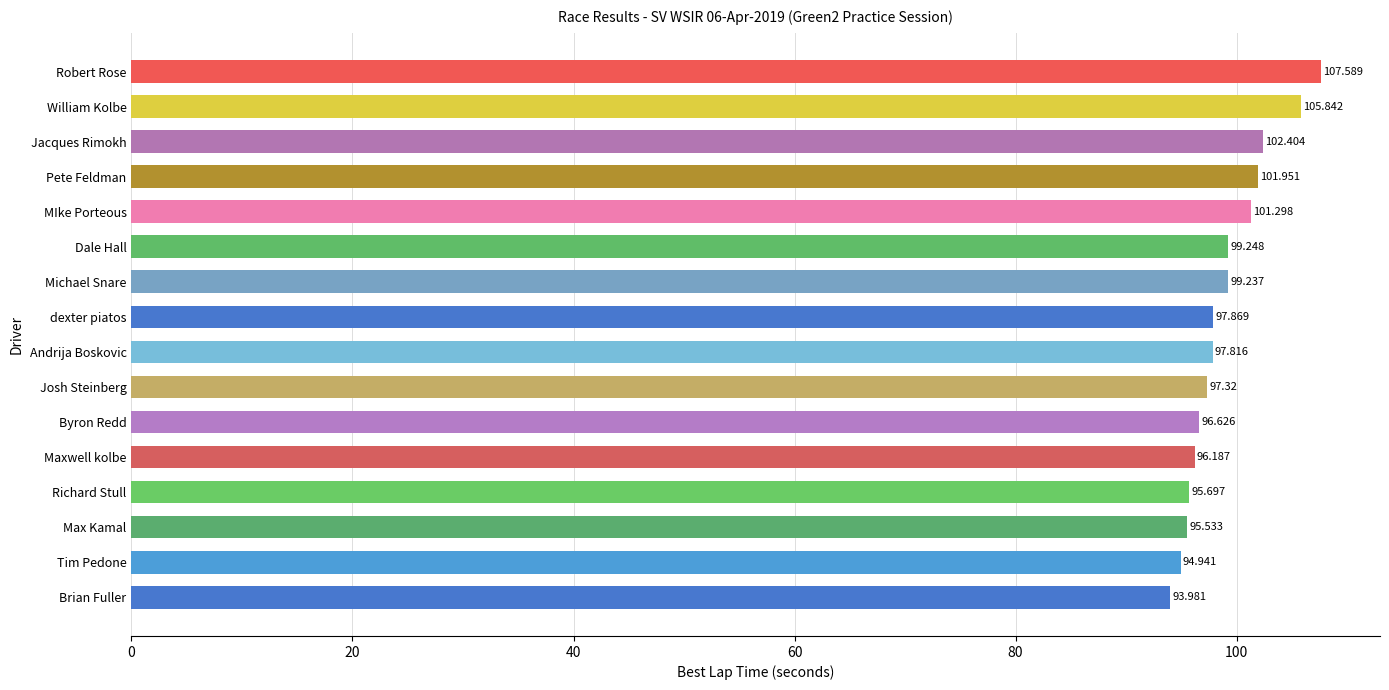

How many bars are there in total?

16